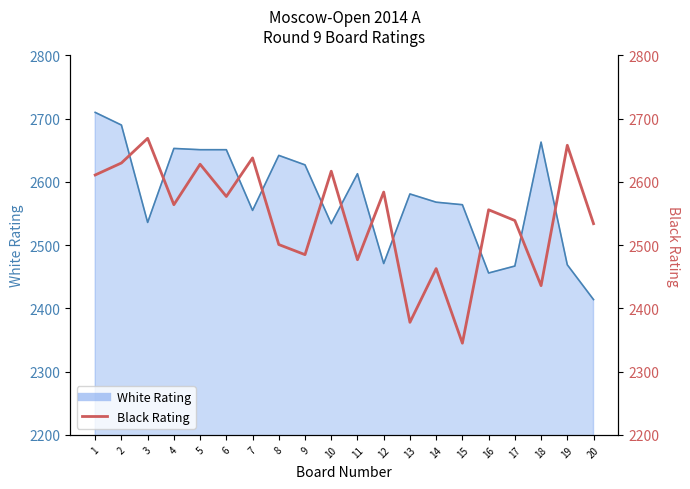

Reading left to right, what are all the values shown in this chart?

1=2611	2=2630	3=2669	4=2564	5=2628	6=2577	7=2638	8=2501	9=2485	10=2617	11=2477	12=2584	13=2378	14=2463	15=2345	16=2556	17=2539	18=2436	19=2658	20=2534